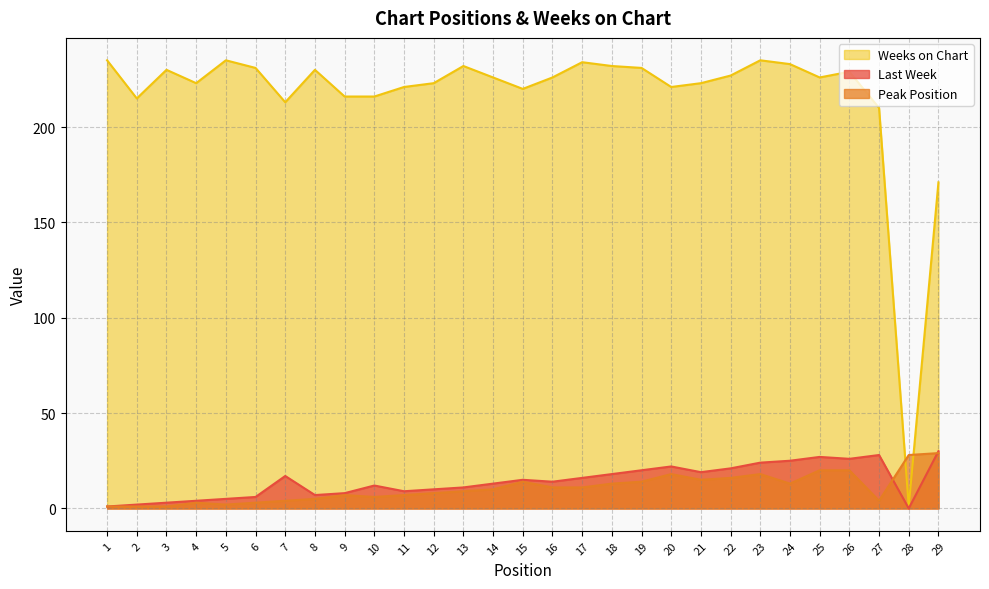

How many categories are shown in the chart?

29